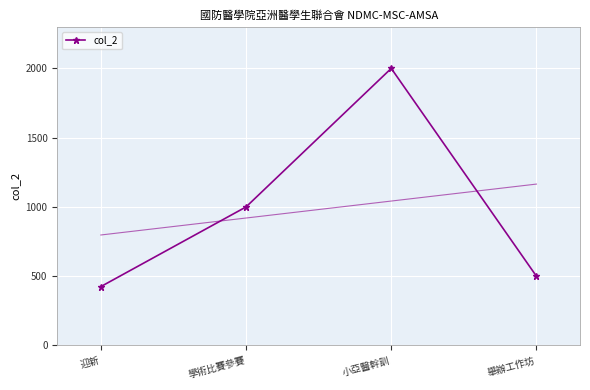

What is the change in value from 迎新 to 舉辦工作坊?

+75